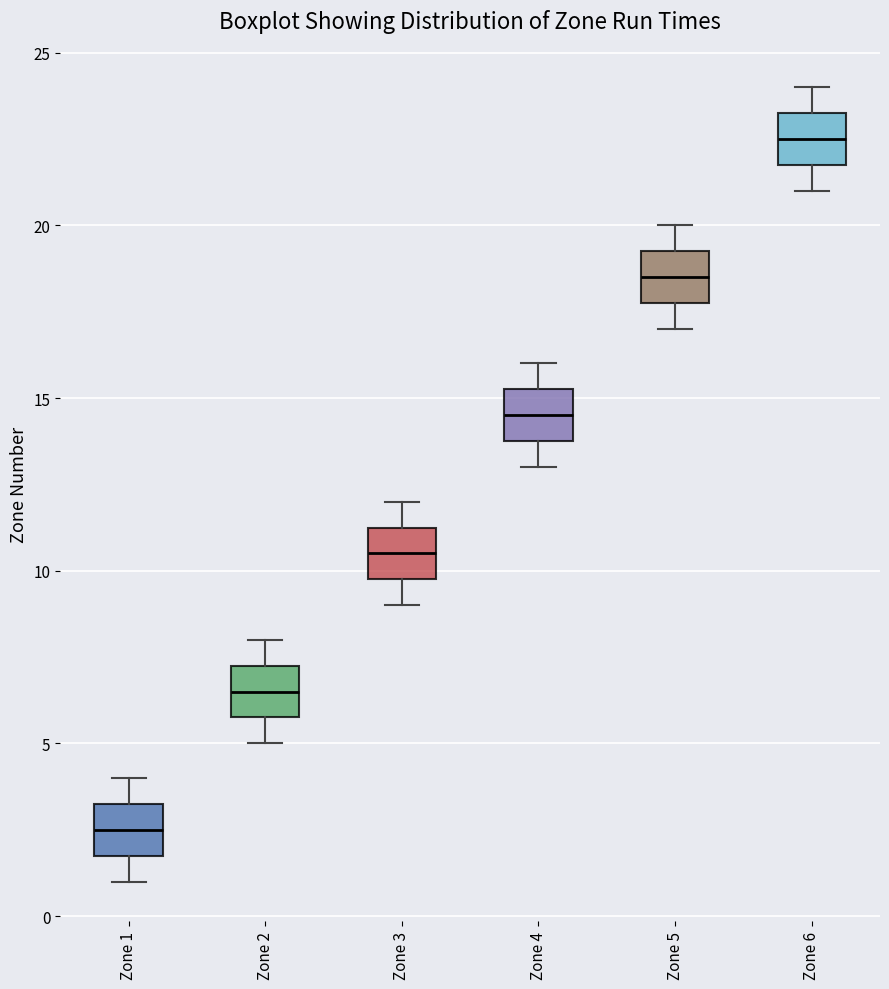

Reading left to right, transcribe this box plot: for each box, give where its median line is, the range the box spans, and where its two whiskers end, as read against the y-axis. The values are not printed on the chart, so give them approximately, as read against the axis.

Zone 1: median 2.5, box 2.0 to 3.5, whiskers 1.0 to 4.0
Zone 2: median 6.5, box 6.0 to 7.5, whiskers 5.0 to 8.0
Zone 3: median 10.5, box 10.0 to 11.5, whiskers 9.0 to 12.0
Zone 4: median 14.5, box 14.0 to 15.5, whiskers 13.0 to 16.0
Zone 5: median 18.5, box 18.0 to 19.5, whiskers 17.0 to 20.0
Zone 6: median 22.5, box 22.0 to 23.5, whiskers 21.0 to 24.0